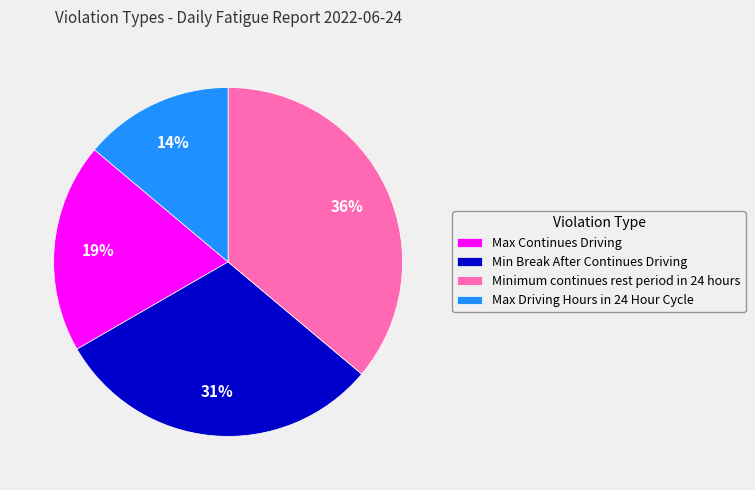

Which category has the biggest portion of the pie?

Minimum continues rest period in 24 hours